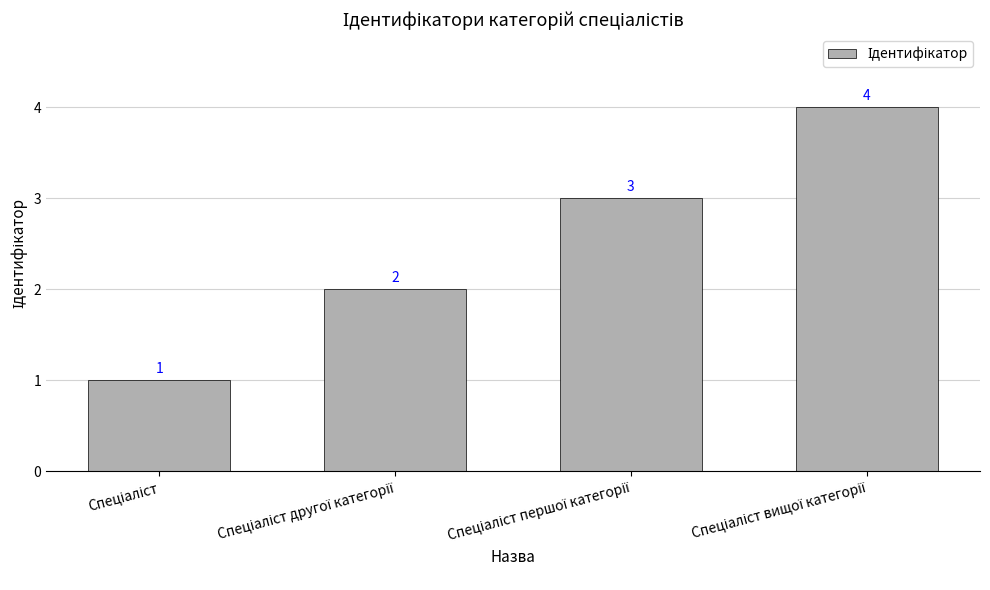

What is the value of the 2nd bar from the left?

2